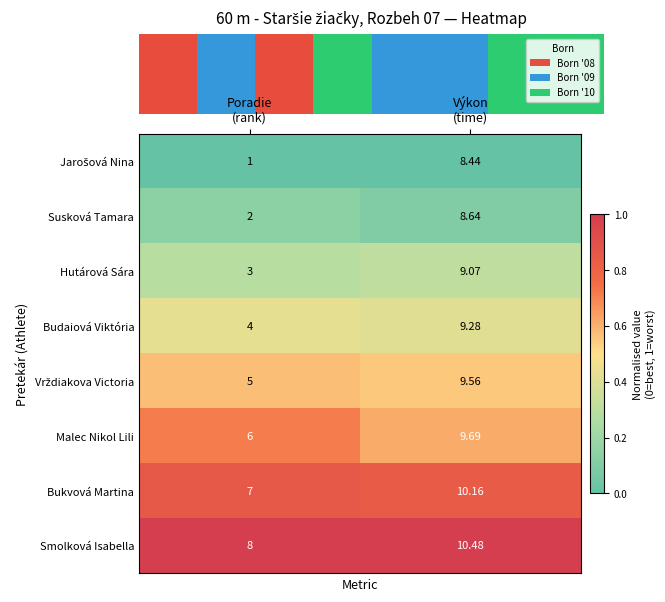

Is the value of Bukvová Martina at Výkon (time) greater than the value of Susková Tamara at Výkon (time)?

Yes